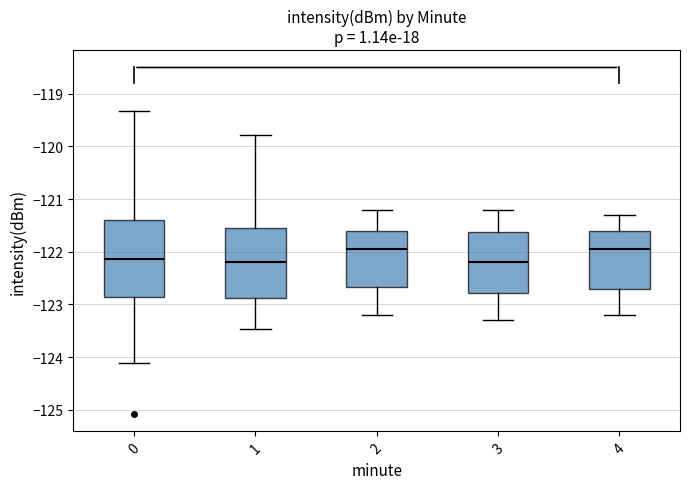

Comparing the boxes themselves (not the whiskers), which one is the tallest?

0